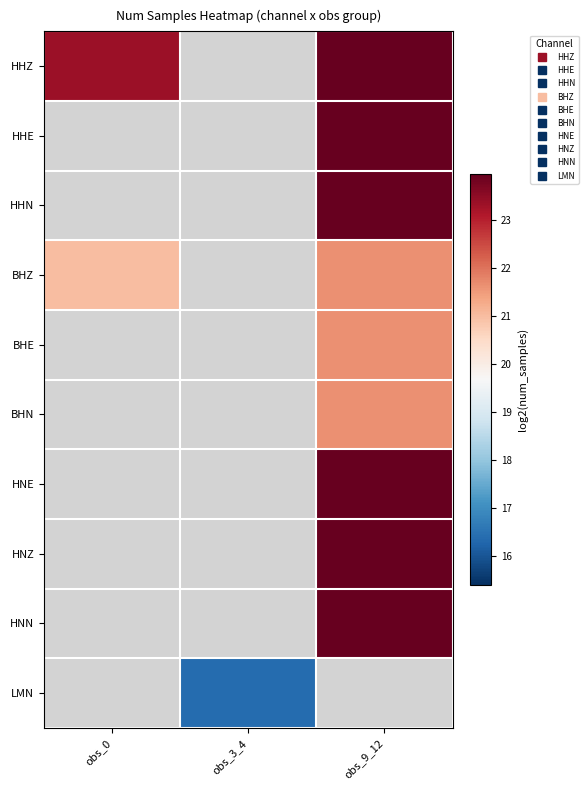

What is the spread (max minus min) of values at obs_9_12?

2.3